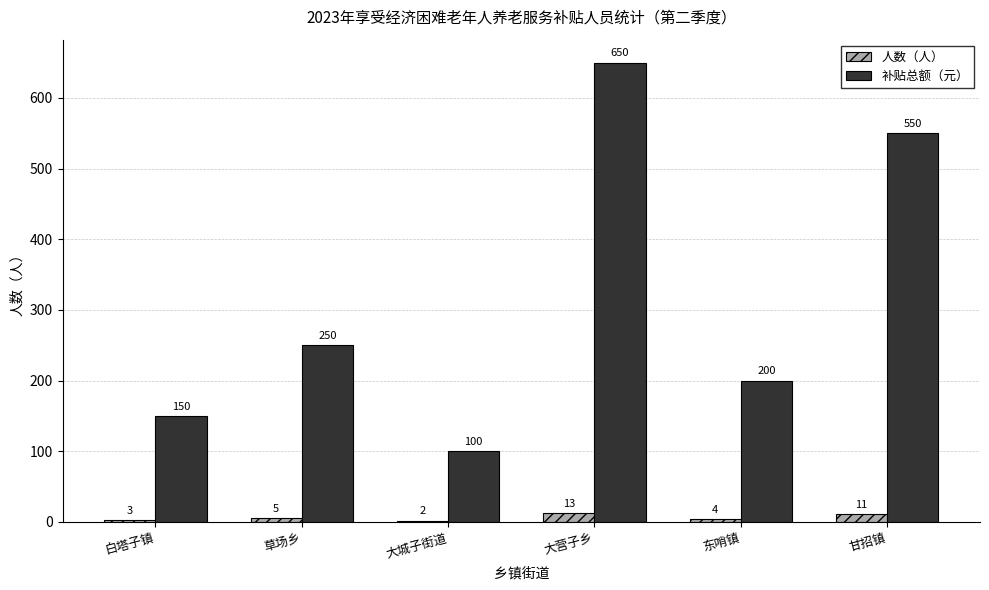

Which series has the largest total across all categories?

补贴总额（元）